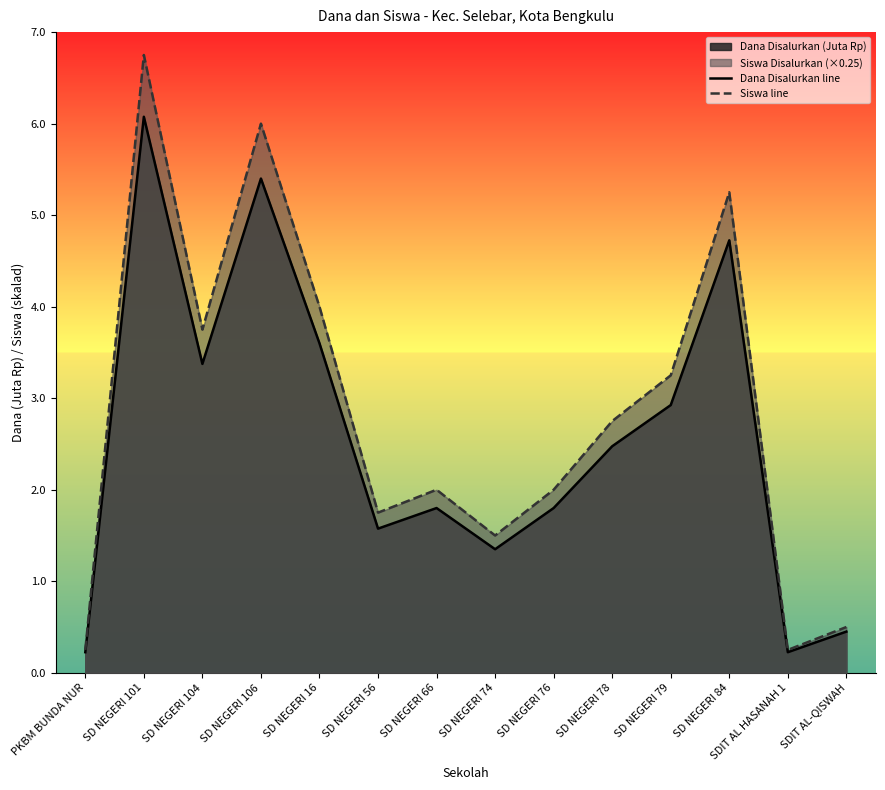

The value of Dana Disalurkan line at SD NEGERI 78 is 2.5. True or false?

True